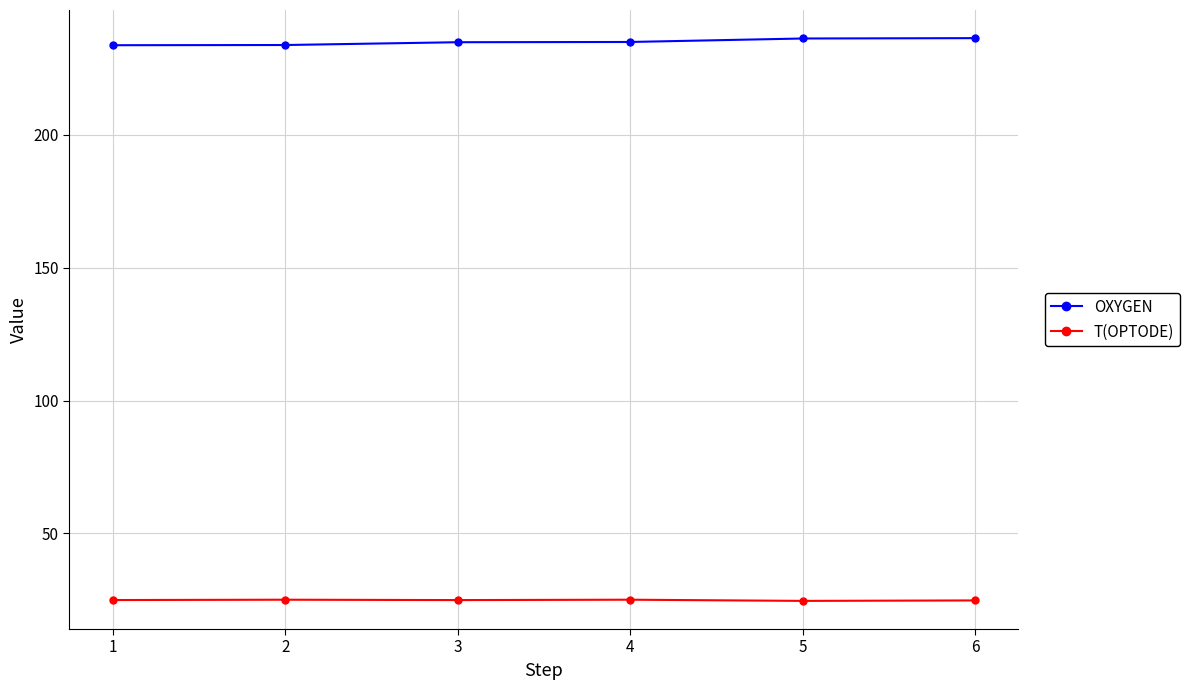

Is it true that T(OPTODE) equals 13.8 at 6?

False